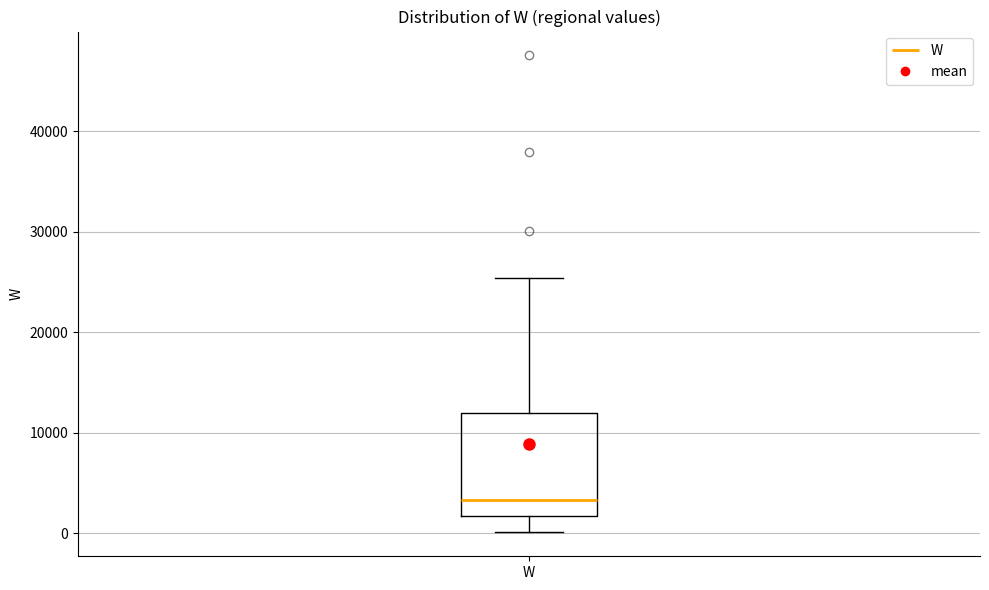

Where is the lower edge of the box for W on the y-axis? The values are not printed on the chart, so give them approximately, as read against the axis.

2000